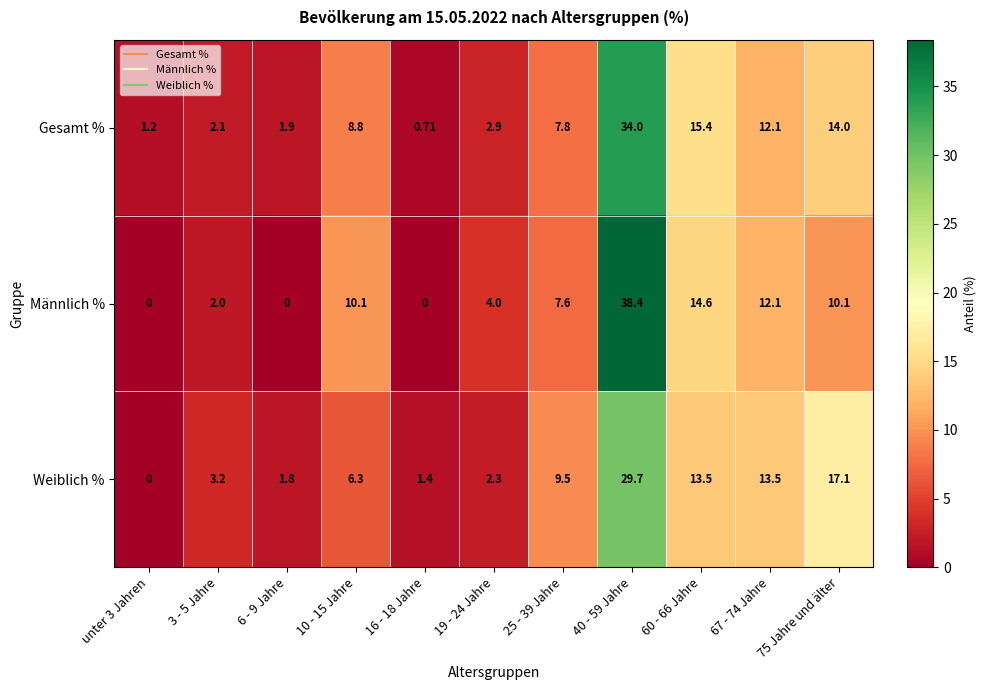

Which series has the widest spread of values?

Männlich %